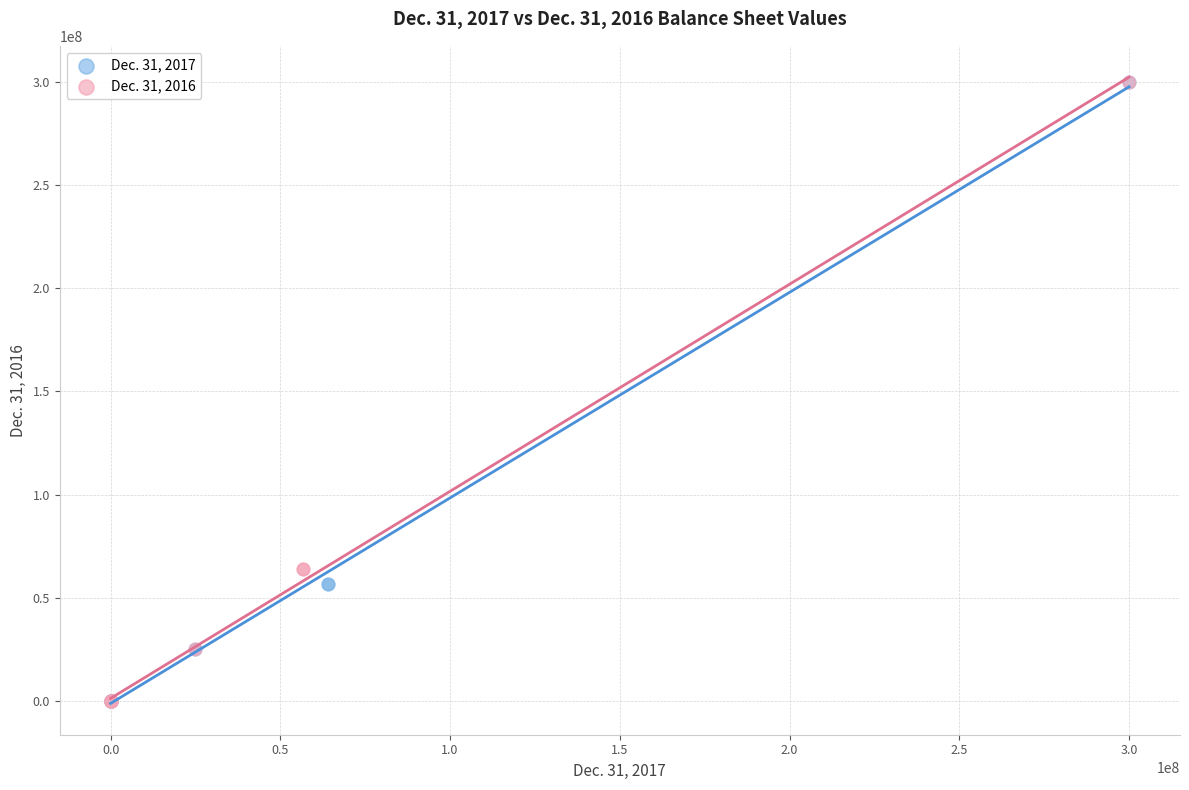

What are all the series names shown in the legend?

Dec. 31, 2017, Dec. 31, 2016